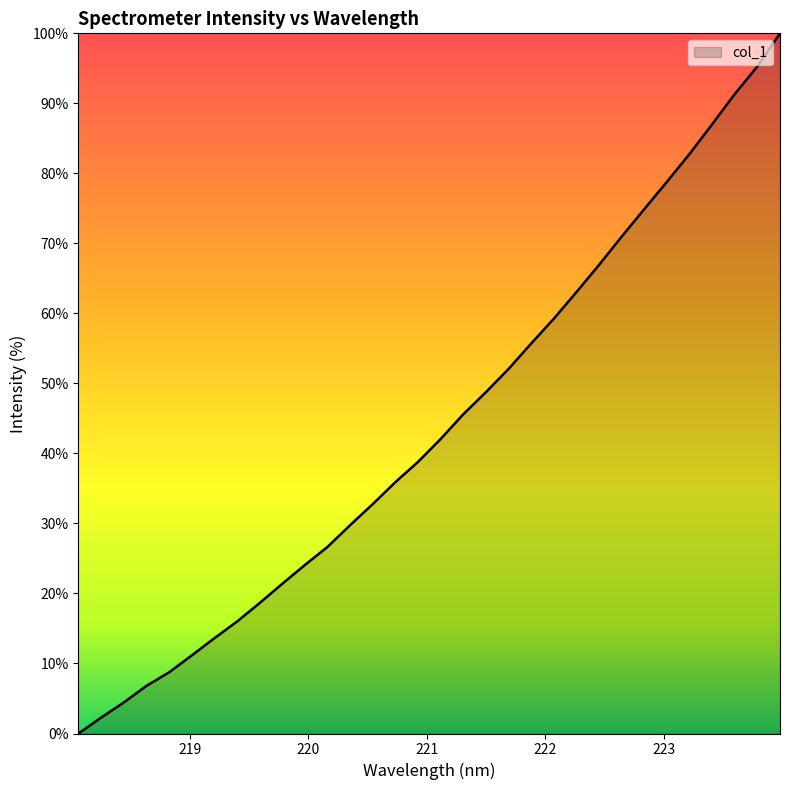

What is the greatest value displayed?

100.0